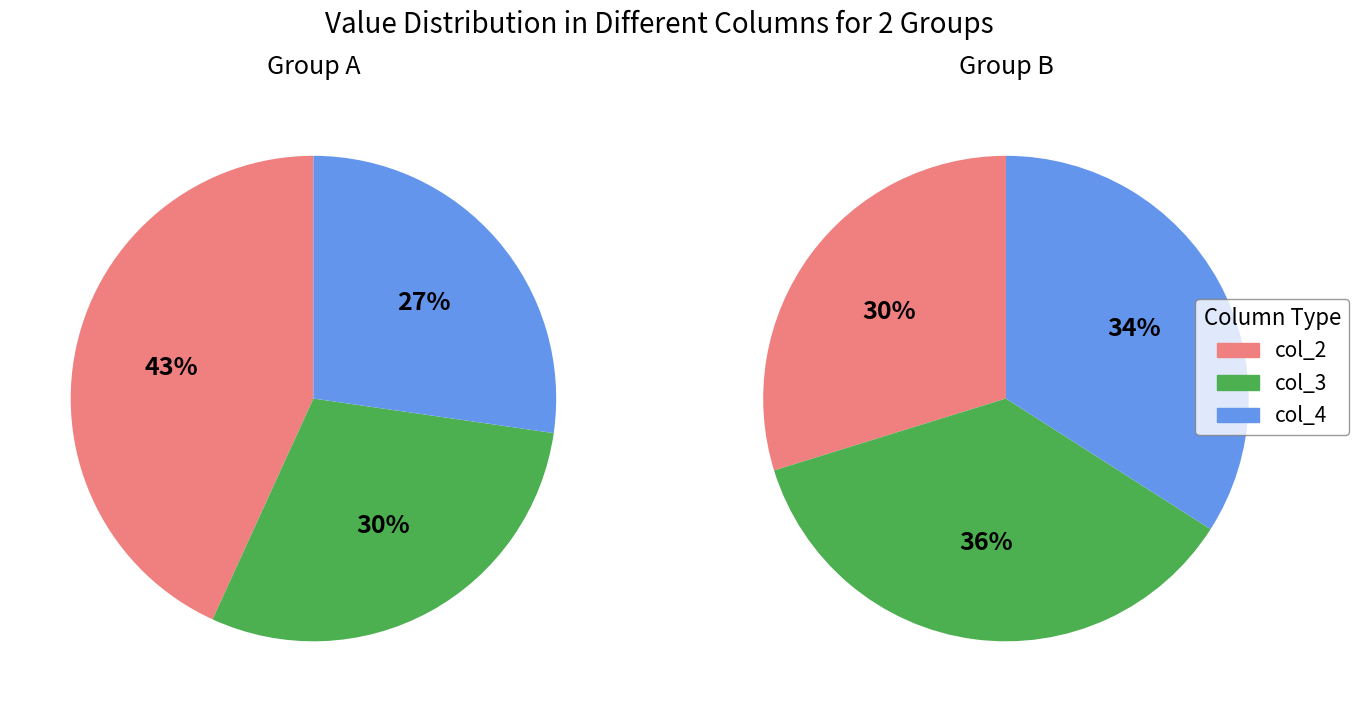

What percentage is NOT represented by 1?

30.0%